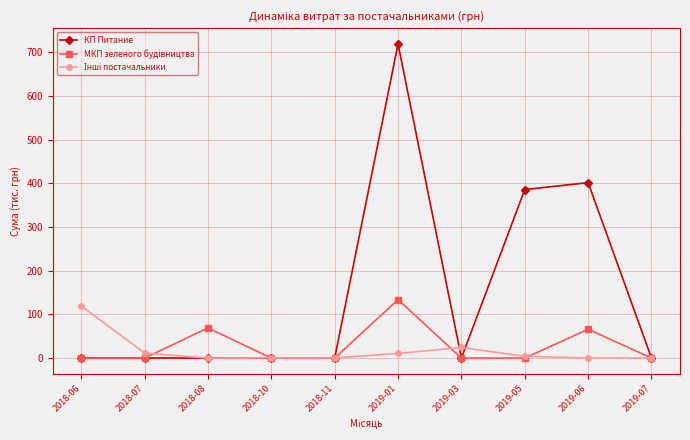

Where is the first local maximum for МКП зеленого будiвництва?

2018-08